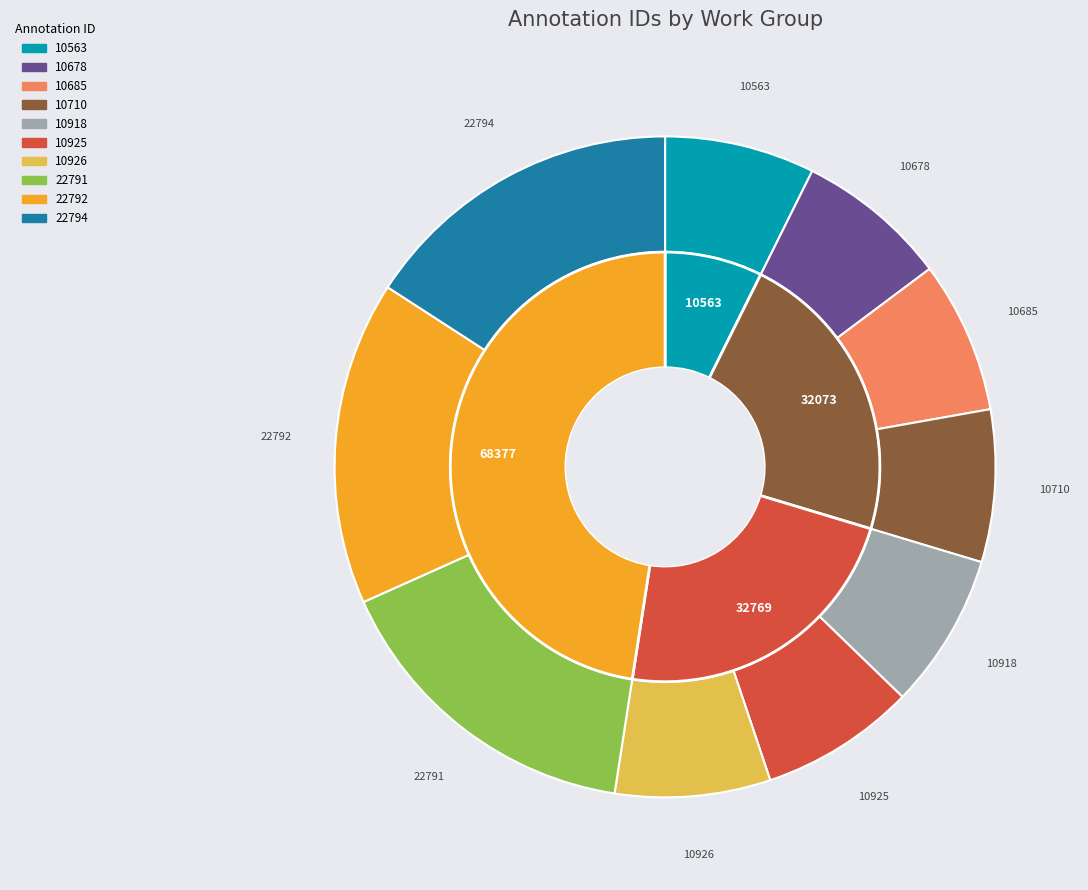

How many segments does this pie chart have?

10